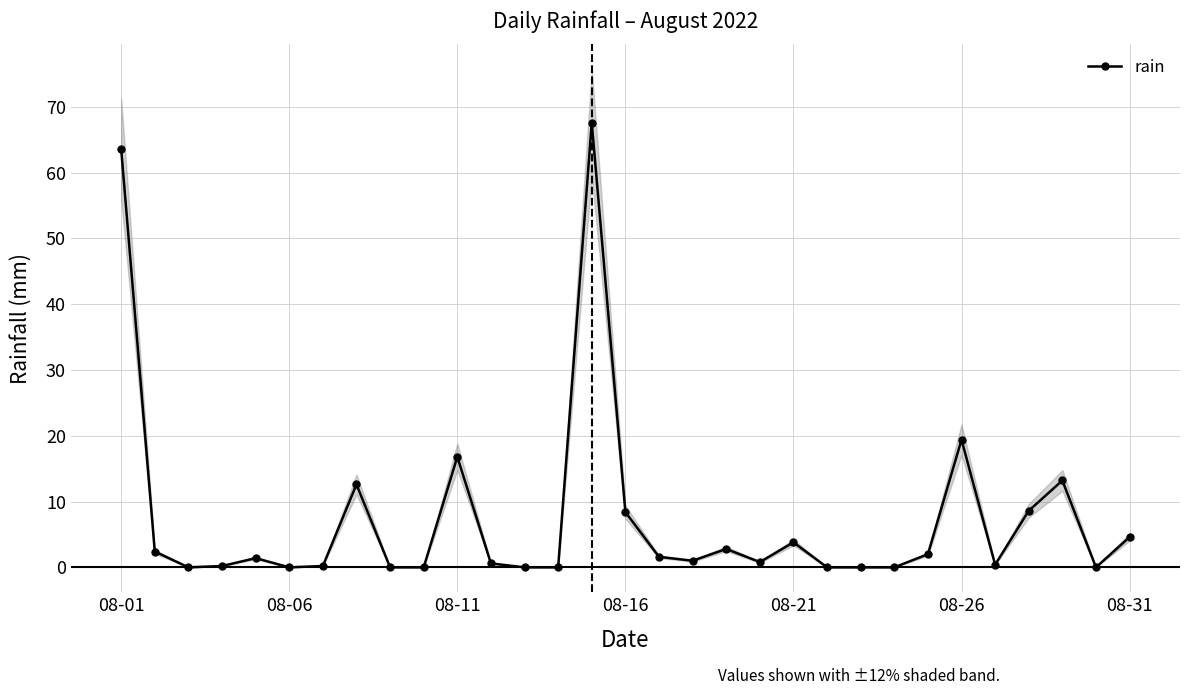

What is the greatest value displayed?

67.6